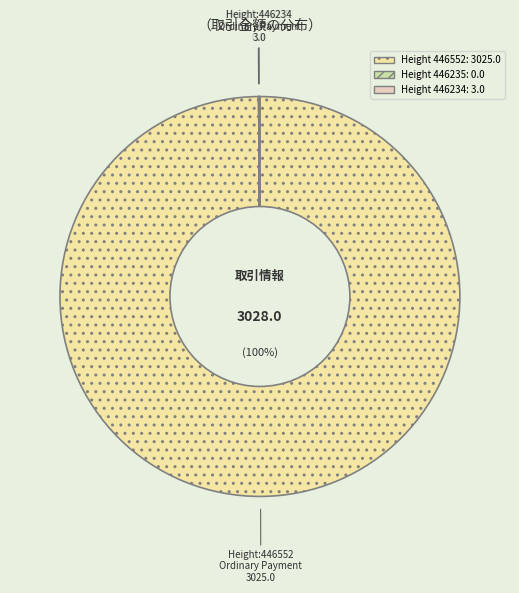

Which slice is the smallest?

446235